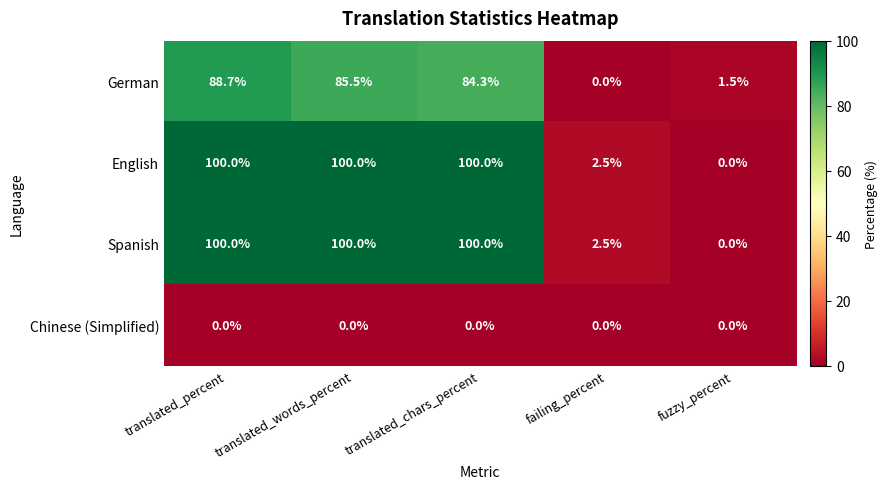

At how many categories does at least one series exceed 47?

3